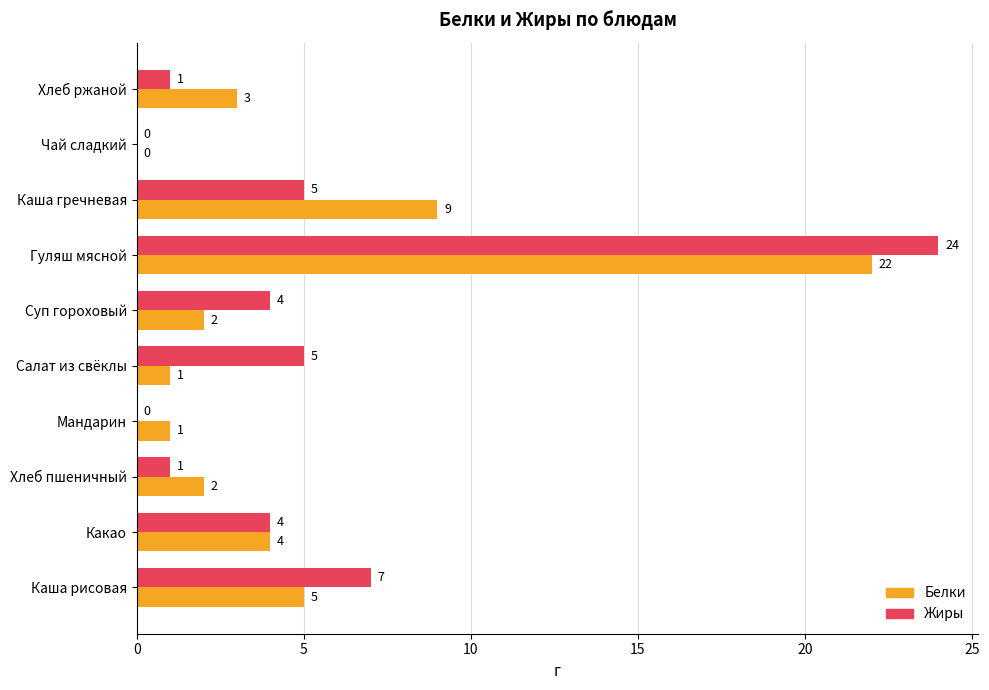

The value of Жиры at Мандарин is 0. True or false?

True